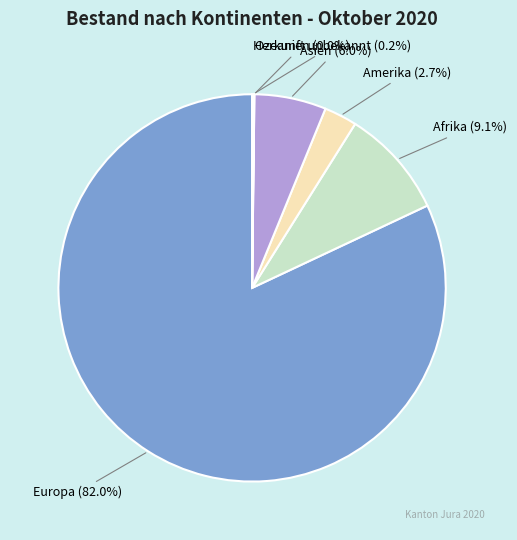

Is Afrika the majority of the pie?

No